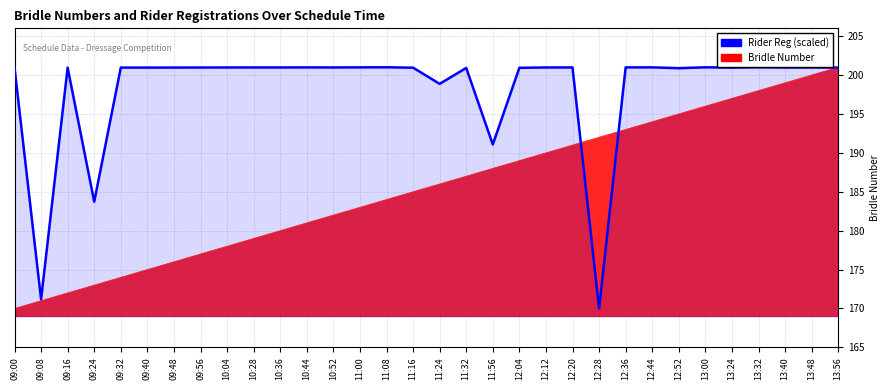

What is the difference between the maximum and minimum values?

31.0